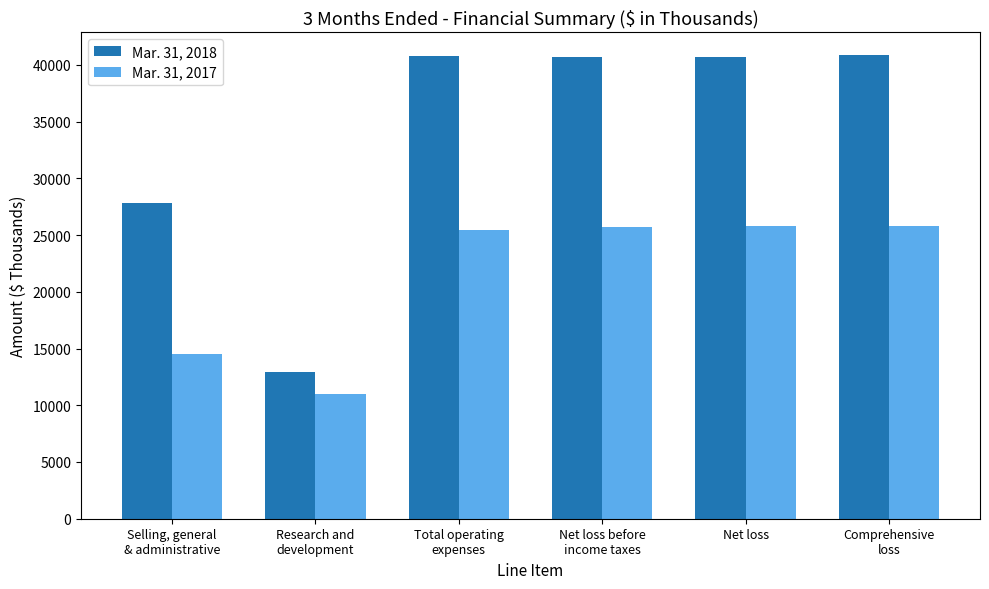

List the series in order of their peak value, lowest first.

Mar. 31, 2017, Mar. 31, 2018